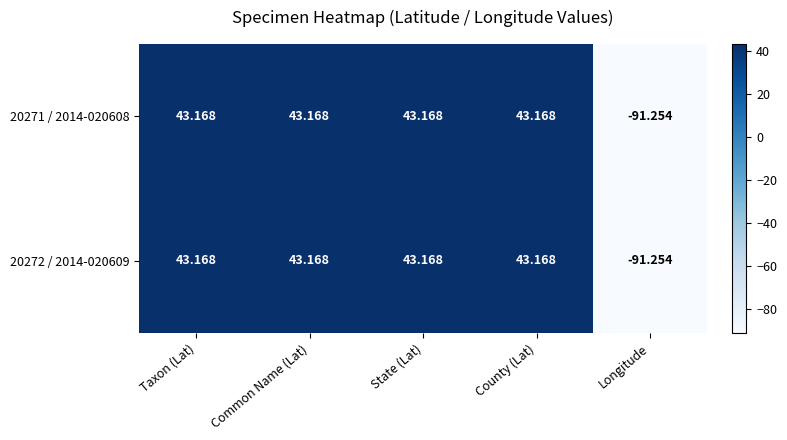

At which label does 20271 / 2014-020608 first exceed 43?

Taxon (Lat)